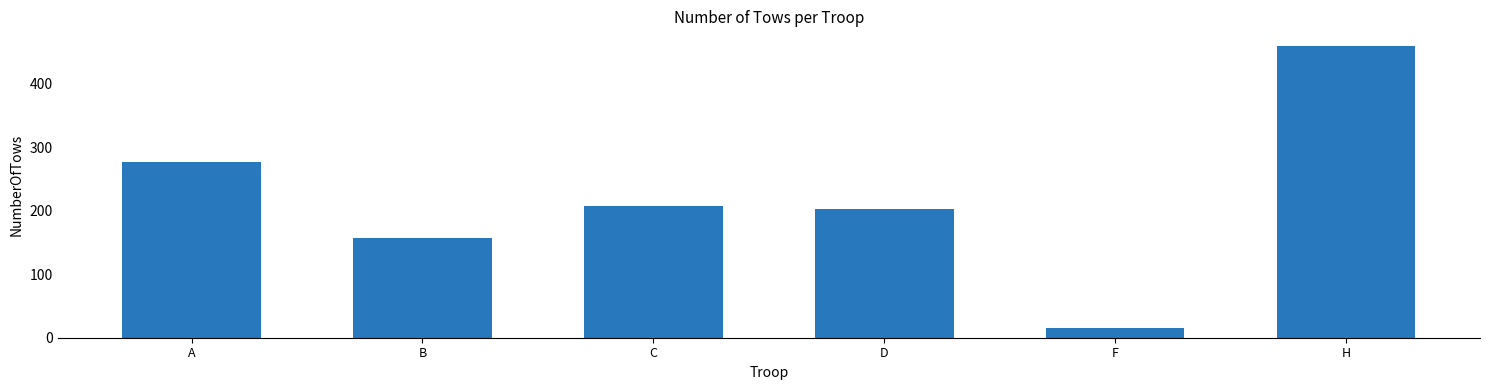

The value at H is 236. True or false?

False